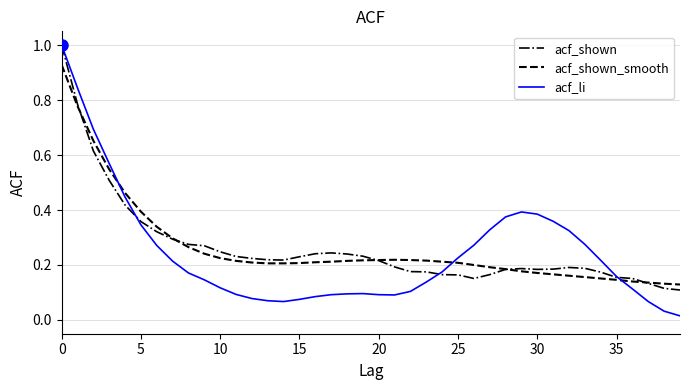

What is the greatest value displayed?

1.0